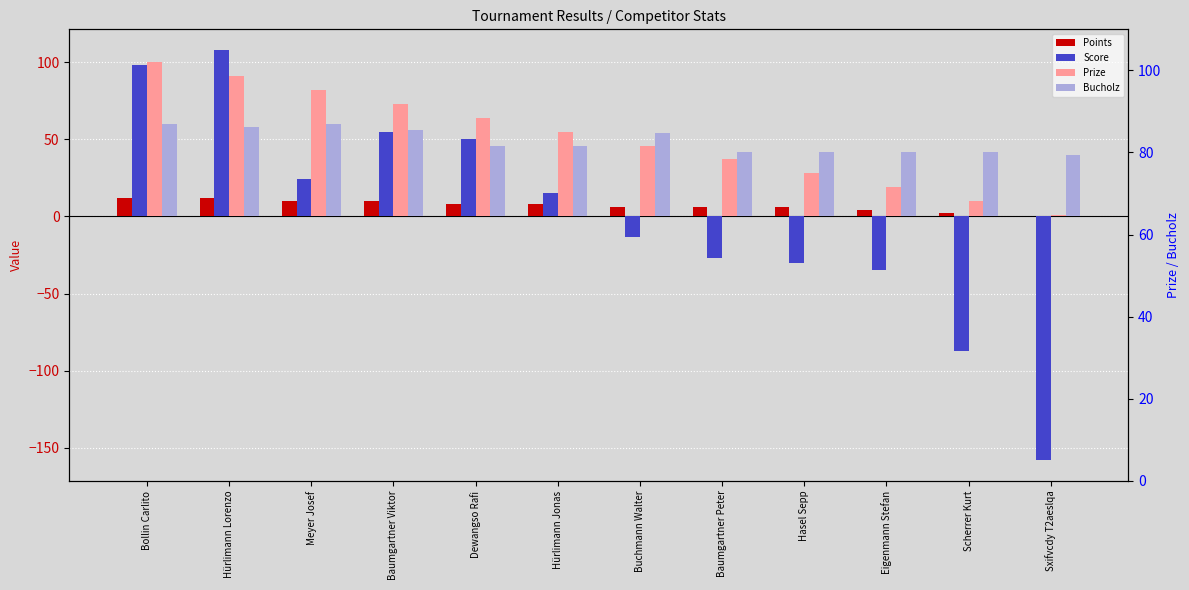

Reading right to left, transcribe all the data shown in this chart.

Points: Sxifvcdy T2aeslqa=0	Scherrer Kurt=2	Eigenmann Stefan=4	Hasel Sepp=6	Baumgartner Peter=6	Buchmann Walter=6	Hürlimann Jonas=8	Dewangso Rafi=8	Baumgartner Viktor=10	Meyer Josef=10	Hürlimann Lorenzo=12	Bollin Carlito=12
Score: Sxifvcdy T2aeslqa=-158	Scherrer Kurt=-87	Eigenmann Stefan=-35	Hasel Sepp=-30	Baumgartner Peter=-27	Buchmann Walter=-13	Hürlimann Jonas=15	Dewangso Rafi=50	Baumgartner Viktor=55	Meyer Josef=24	Hürlimann Lorenzo=108	Bollin Carlito=98
Prize: Sxifvcdy T2aeslqa=1	Scherrer Kurt=10	Eigenmann Stefan=19	Hasel Sepp=28	Baumgartner Peter=37	Buchmann Walter=46	Hürlimann Jonas=55	Dewangso Rafi=64	Baumgartner Viktor=73	Meyer Josef=82	Hürlimann Lorenzo=91	Bollin Carlito=100
Bucholz: Sxifvcdy T2aeslqa=40	Scherrer Kurt=42	Eigenmann Stefan=42	Hasel Sepp=42	Baumgartner Peter=42	Buchmann Walter=54	Hürlimann Jonas=46	Dewangso Rafi=46	Baumgartner Viktor=56	Meyer Josef=60	Hürlimann Lorenzo=58	Bollin Carlito=60